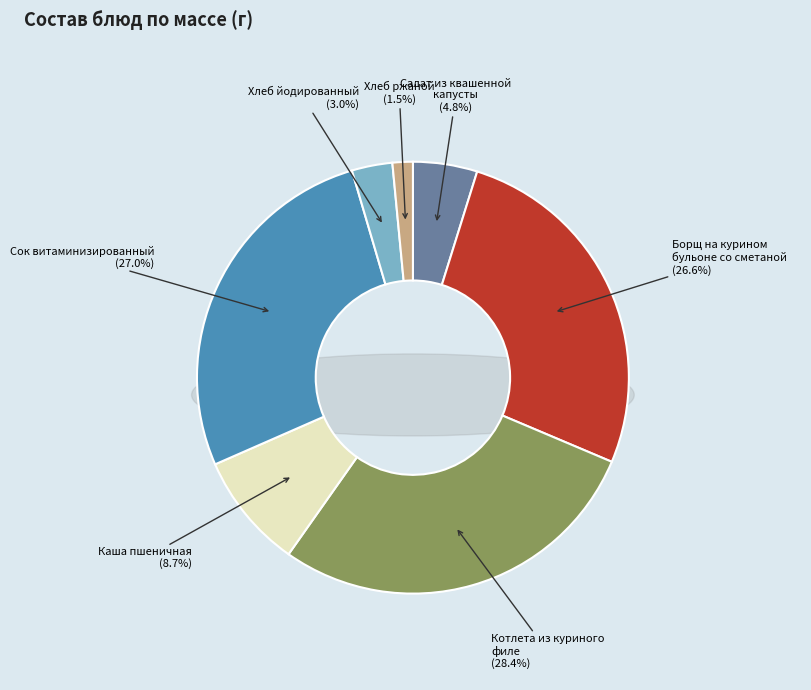

How many slices are in this pie chart?

7